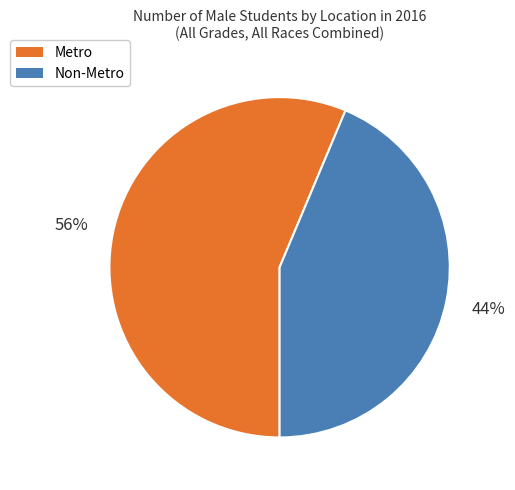

To the nearest percent, what percentage of the pie is Non-Metro?

44%